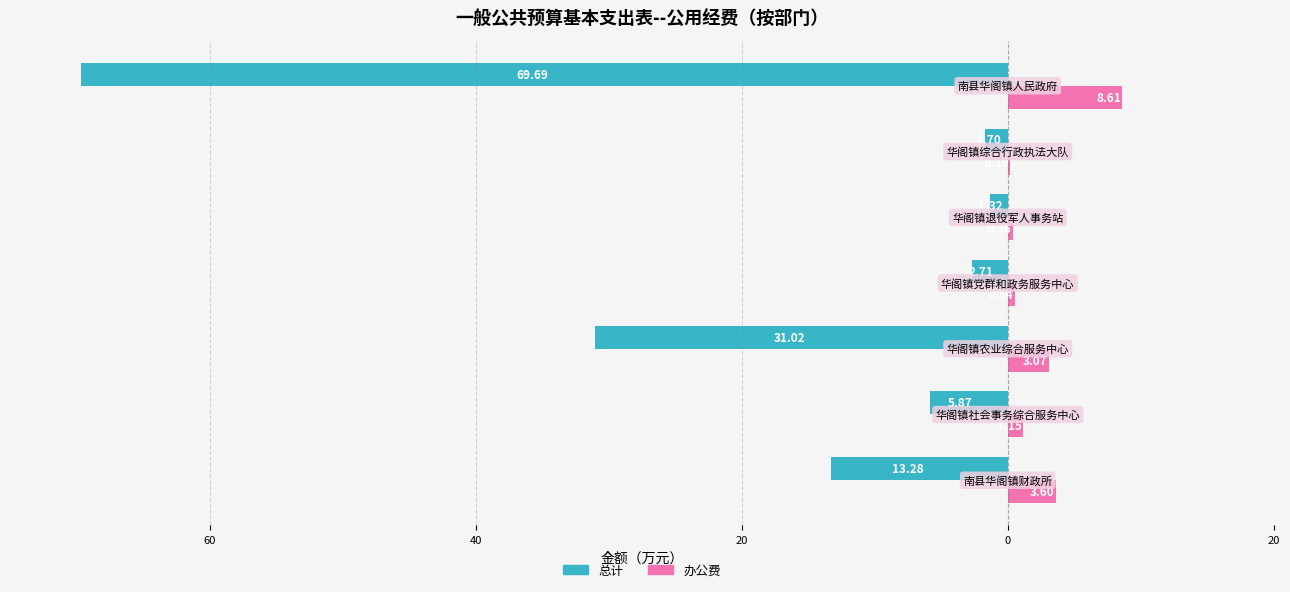

What are all the series names shown in the legend?

总计, 办公费